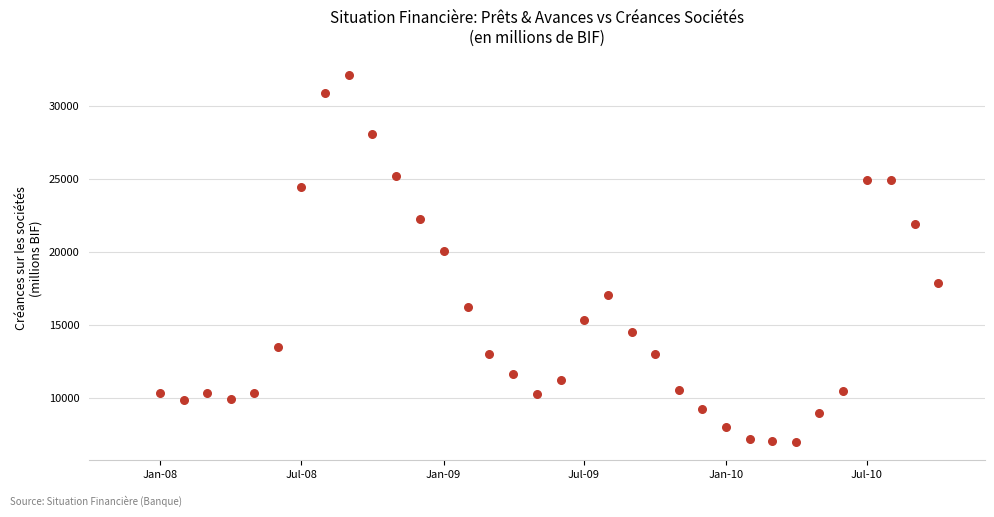

What Y value in the scatter plot is closest to 19560?

20046.7